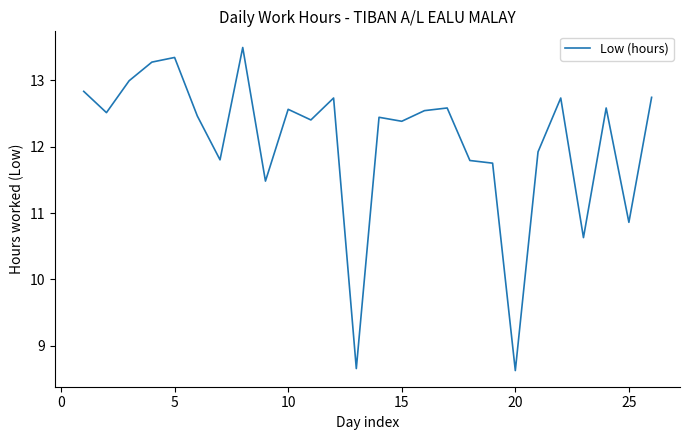

What is the smallest value displayed?

8.6